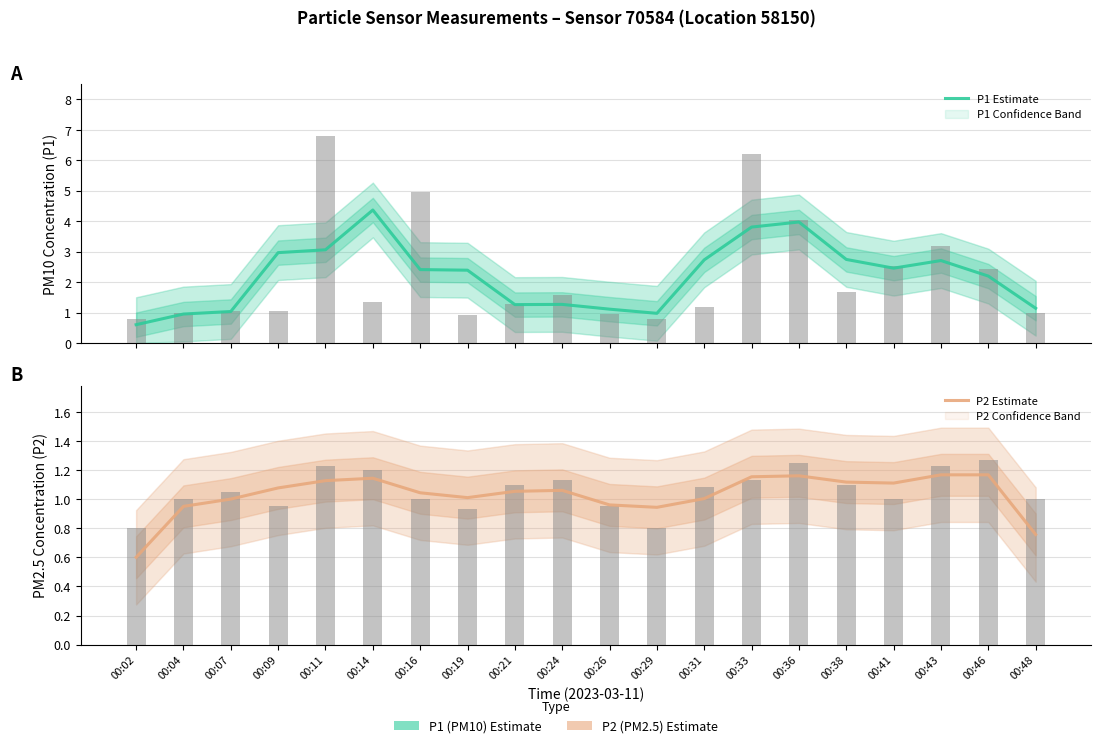

Reading left to right, list all the values displayed in this chart.

P1 Estimate: 00:02=0.6	00:04=0.9	00:07=1.0	00:09=3.0	00:11=3.1	00:14=4.4	00:16=2.4	00:19=2.4	00:21=1.3	00:24=1.3	00:26=1.1	00:29=1.0	00:31=2.7	00:33=3.8	00:36=4.0	00:38=2.7	00:41=2.5	00:43=2.7	00:46=2.2	00:48=1.1
P2 Estimate: 00:02=0.6	00:04=0.9	00:07=1.0	00:09=1.1	00:11=1.1	00:14=1.1	00:16=1.0	00:19=1.0	00:21=1.1	00:24=1.1	00:26=1.0	00:29=0.9	00:31=1.0	00:33=1.2	00:36=1.2	00:38=1.1	00:41=1.1	00:43=1.2	00:46=1.2	00:48=0.8